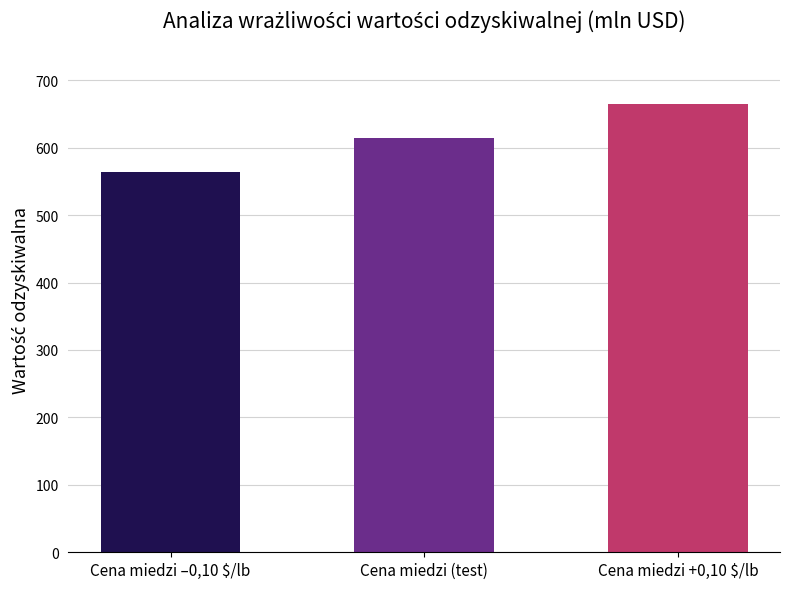

Between Cena miedzi –0,10 $/lb and Cena miedzi (test), which is larger?

Cena miedzi (test)